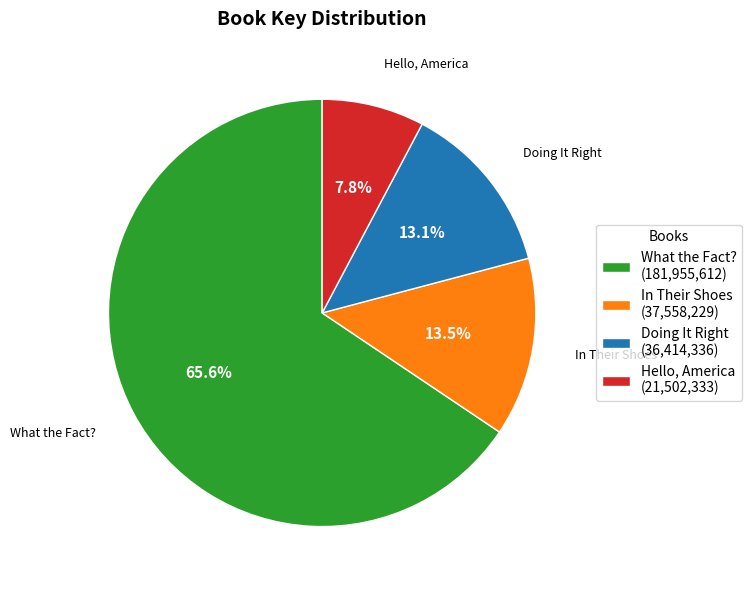

Is there any slice that represents more than half of the pie?

Yes